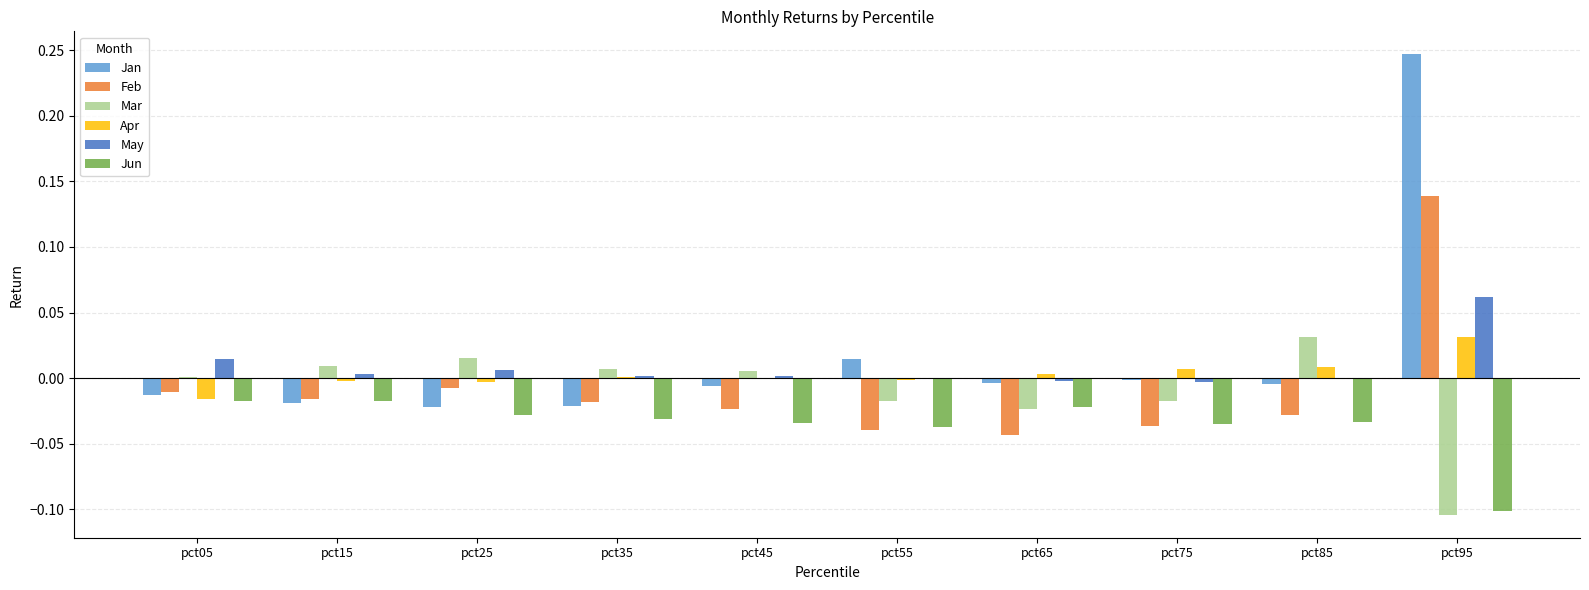

How many series are shown in this chart?

6